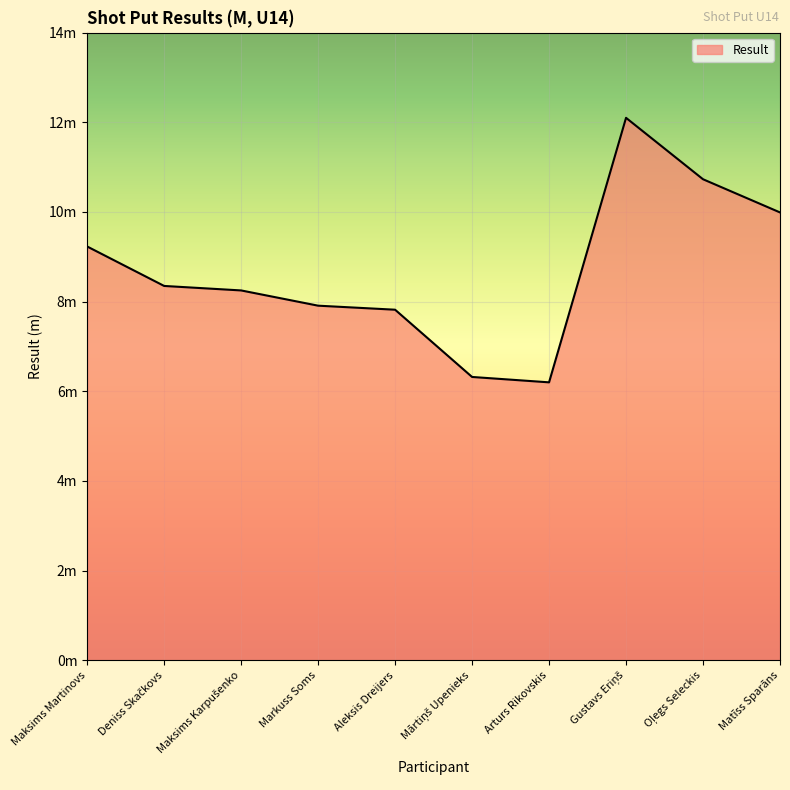

Does the chart have visible grid lines?

Yes